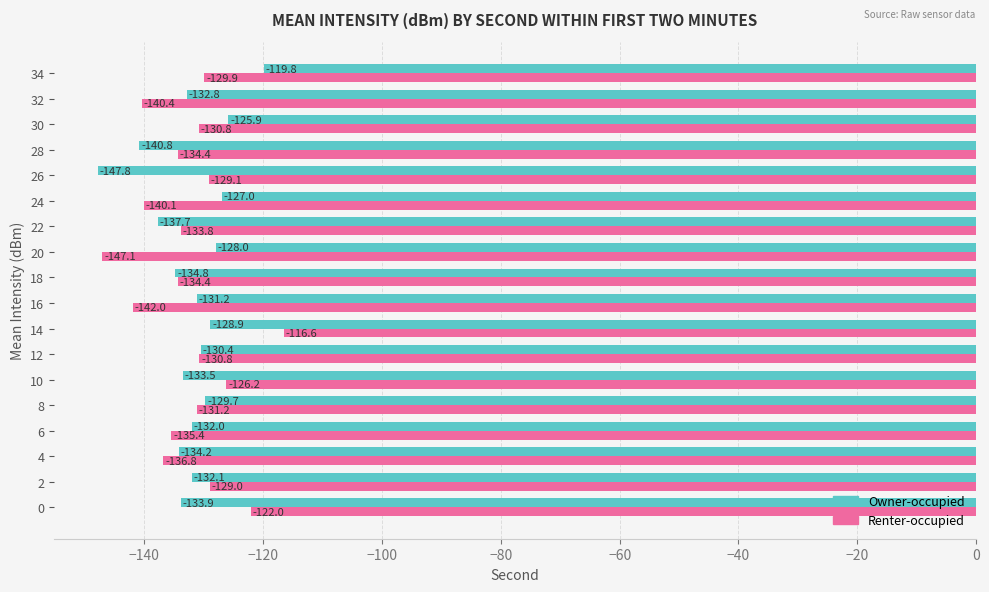

Which series has the largest total across all categories?

Owner-occupied